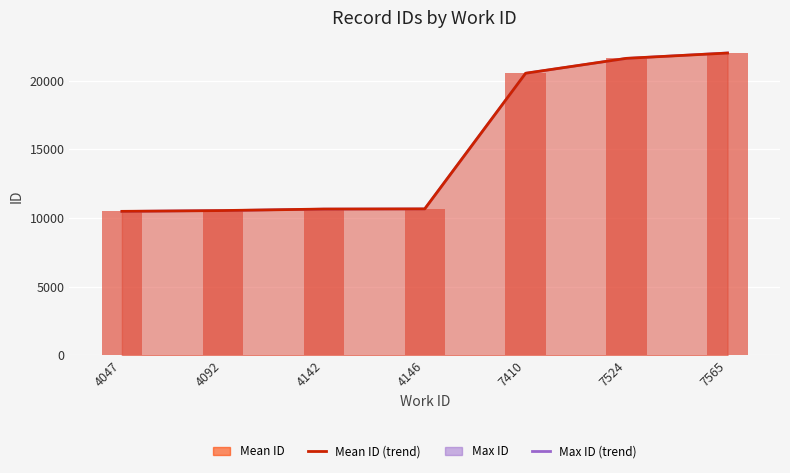

At how many categories does at least one series exceed 12030?

3